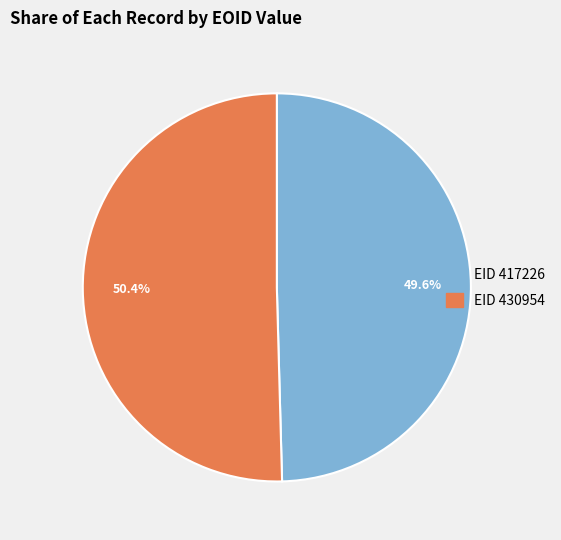

Is there any slice that represents more than half of the pie?

Yes